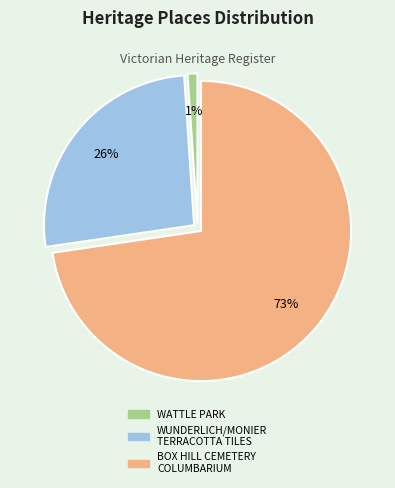

True or false: WATTLE PARK accounts for 9% of the total.

False